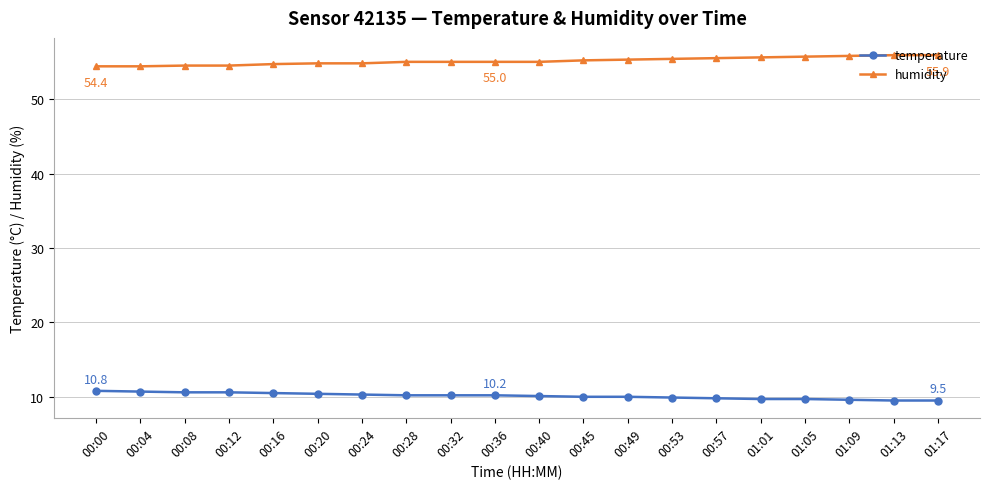

What is the approximate value of humidity at 01:09?

55.8